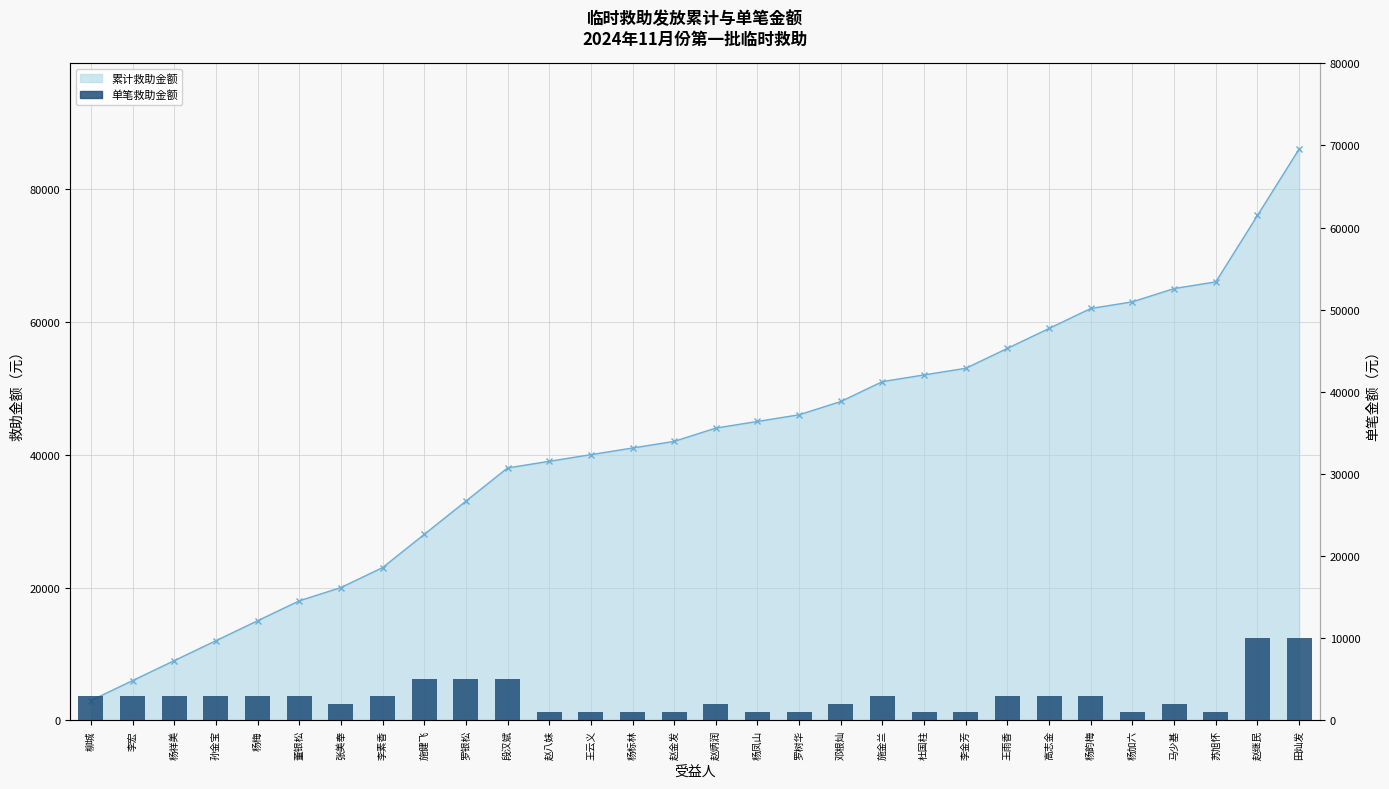

What is the label of the 25th bar from the left?

杨韵梅